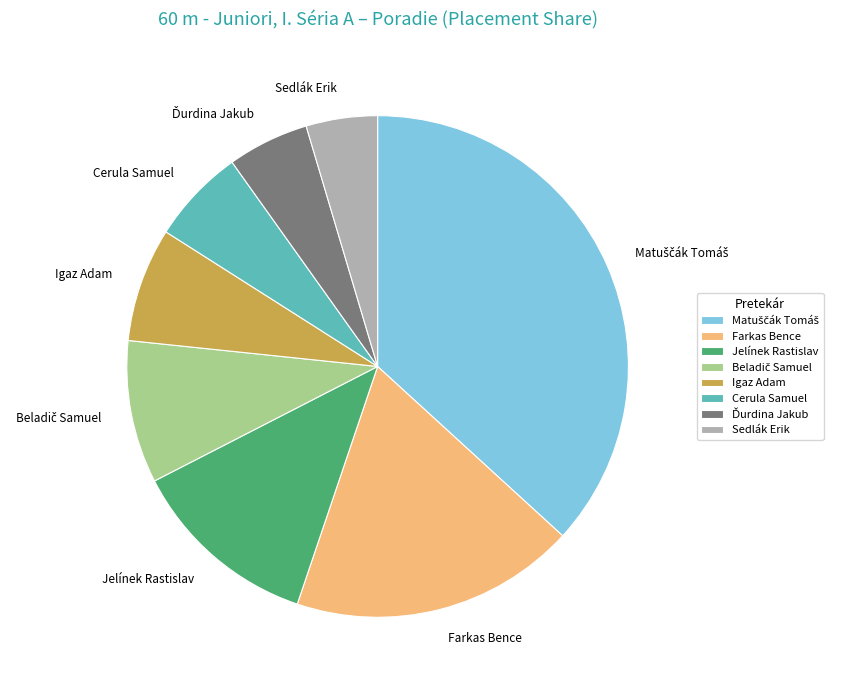

Does Cerula Samuel represent more than half of the total?

No